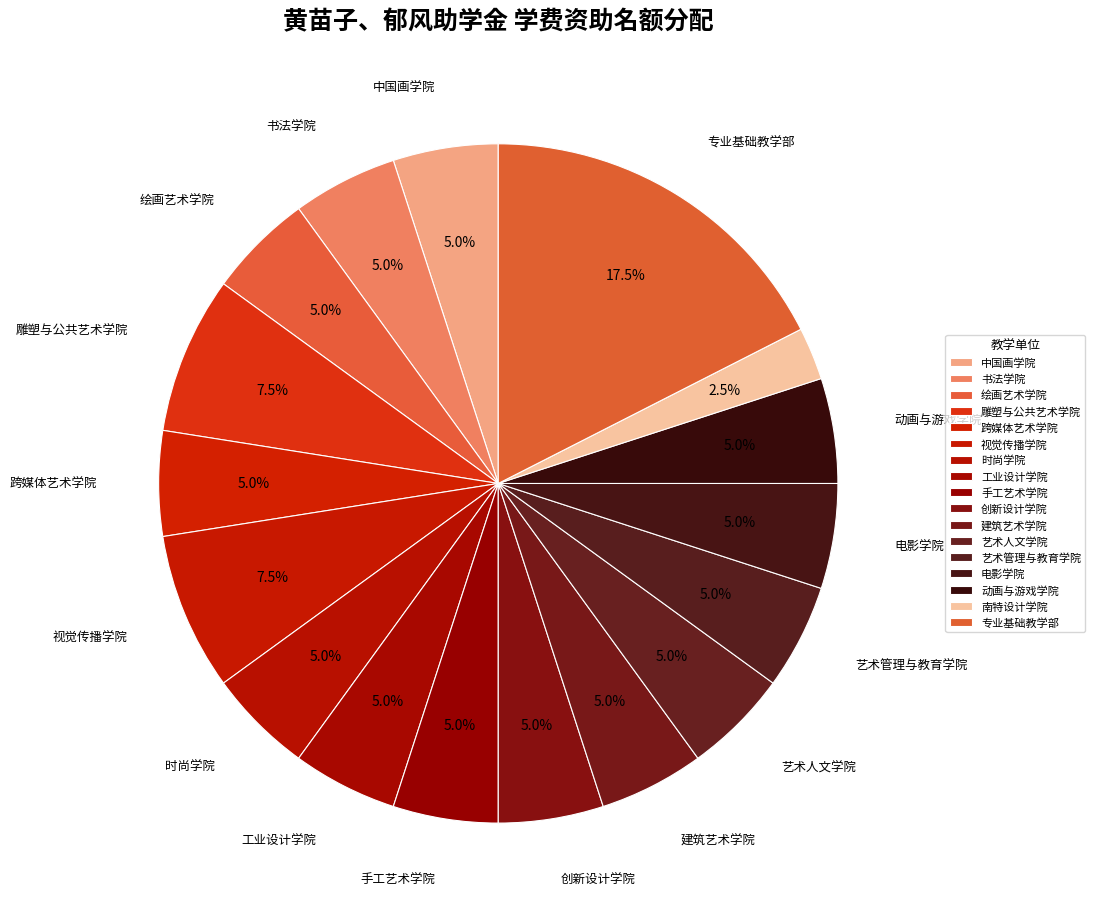

How much of the chart is everything except 动画与游戏学院?

95.0%